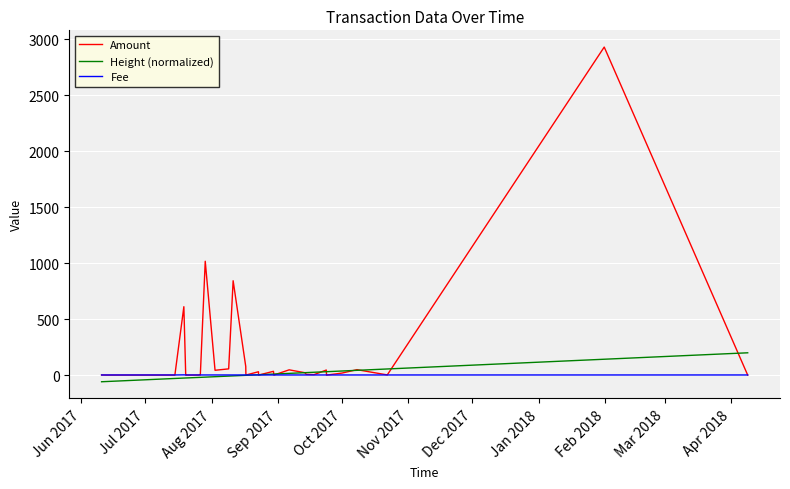

What are all the series names shown in the legend?

Amount, Height (normalized), Fee